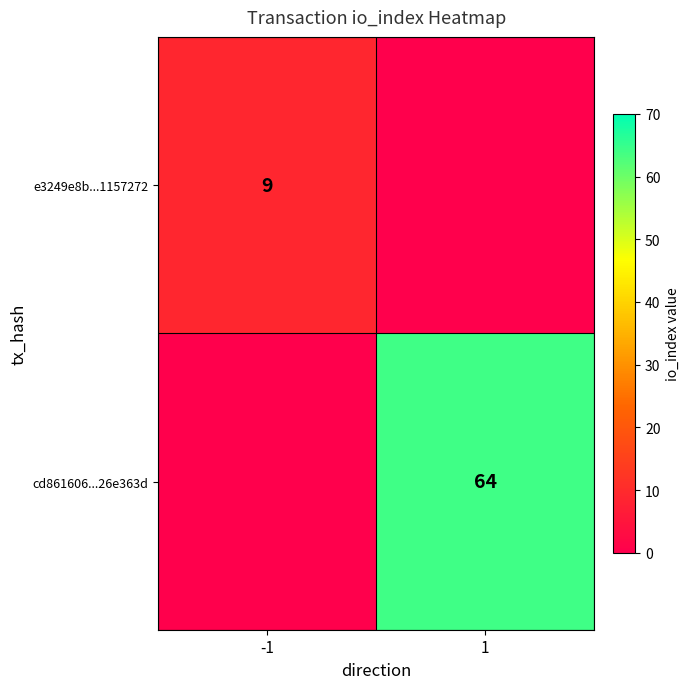

Is the value of cd861606...26e363d at 1 greater than the value of e3249e8b...1157272 at -1?

Yes